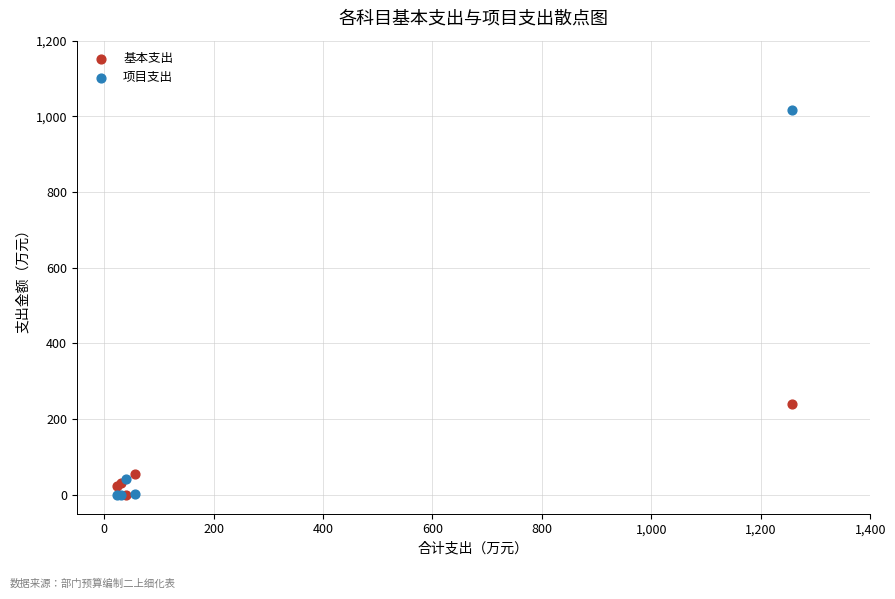

In the 项目支出 series, what Y value is closest to 508?

40.5